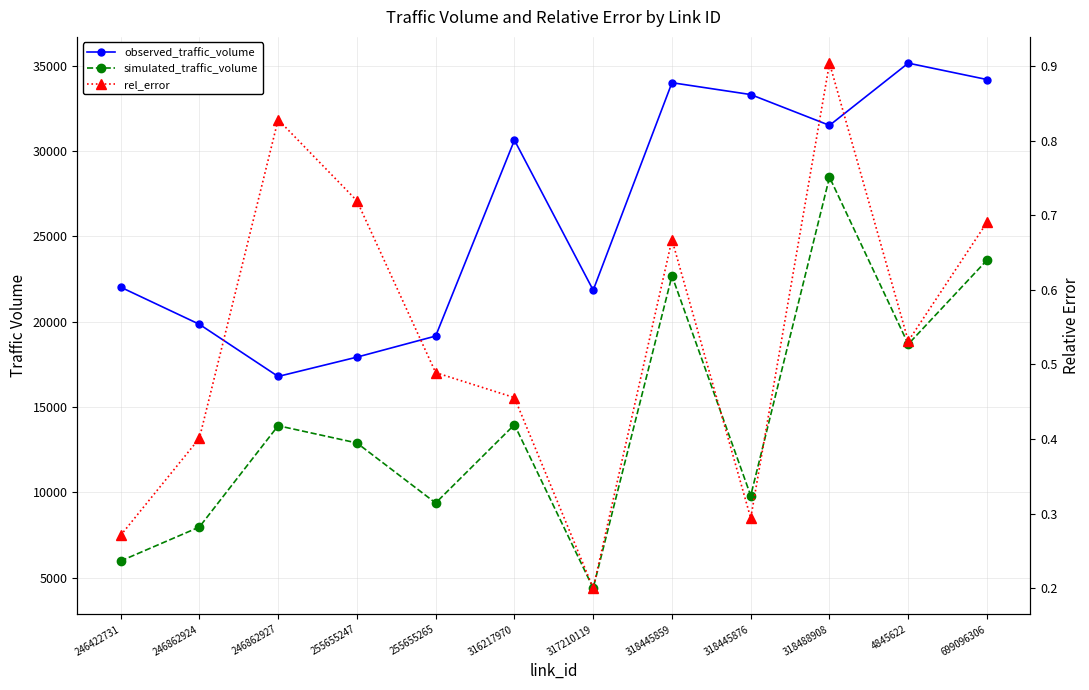

True or false: simulated_traffic_volume and observed_traffic_volume intersect in this chart.

False